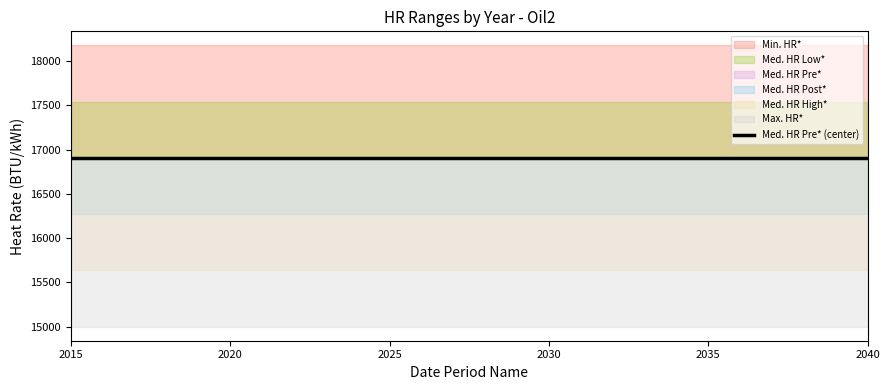

Which category has the lowest value across all series?

2015